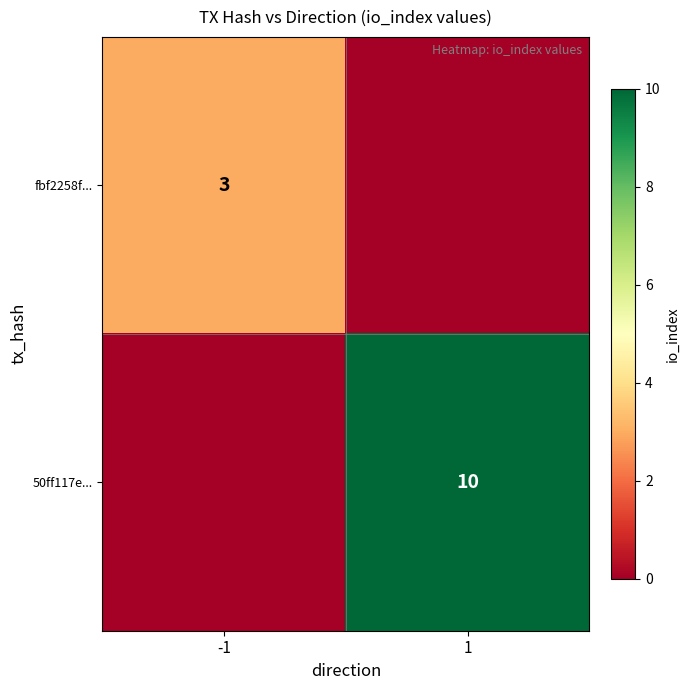

True or false: 50ff117e... has a value of 3 at 1.

False